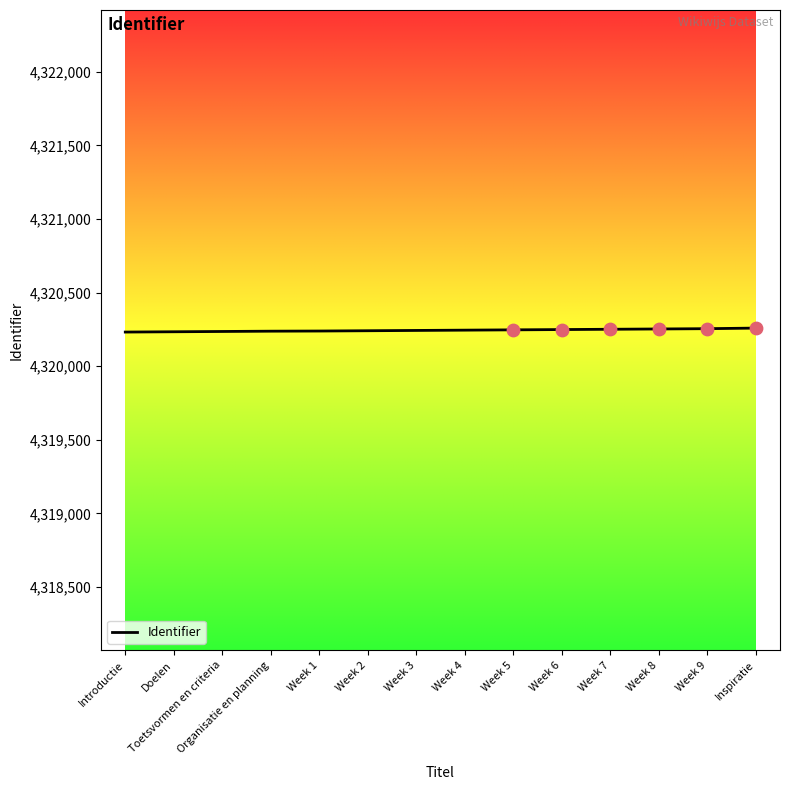

What is the ratio of the value at Week 5 to the value at Introductie?

1.0